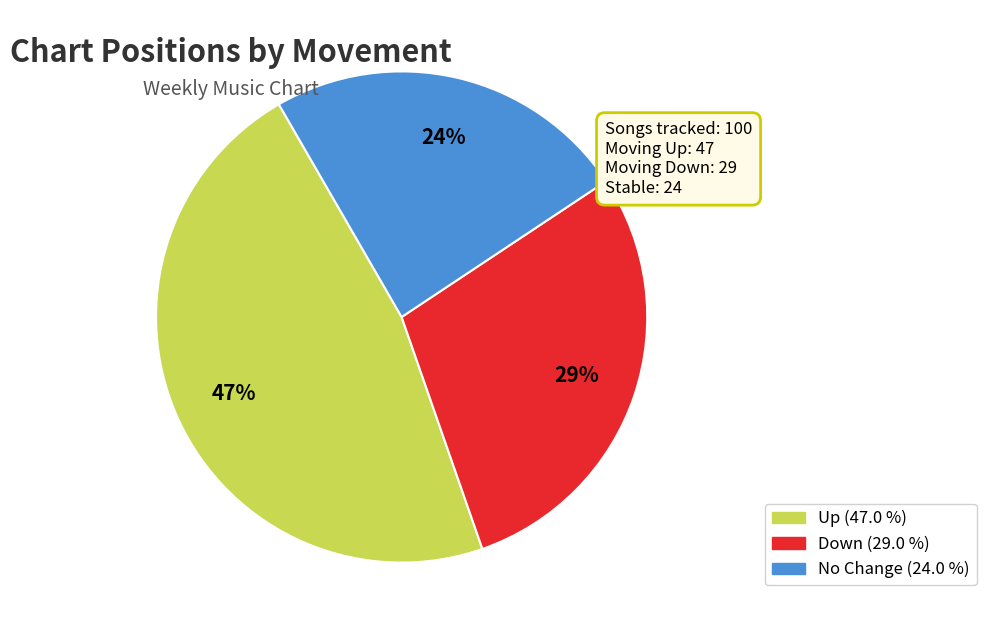

Is there a majority slice in this chart?

No